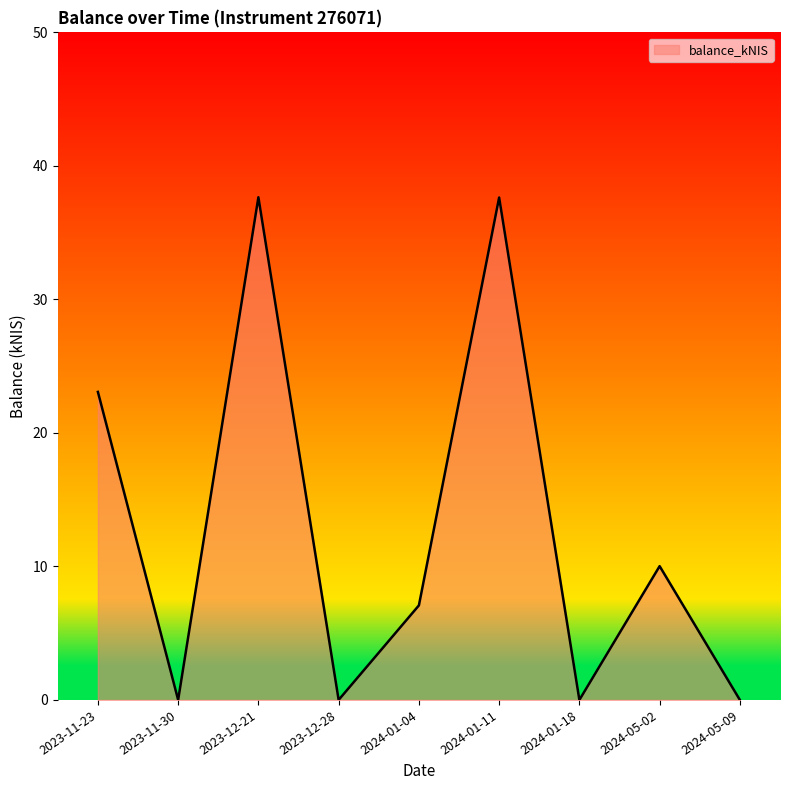

Between 2023-11-23 and 2024-01-04, which is larger?

2023-11-23